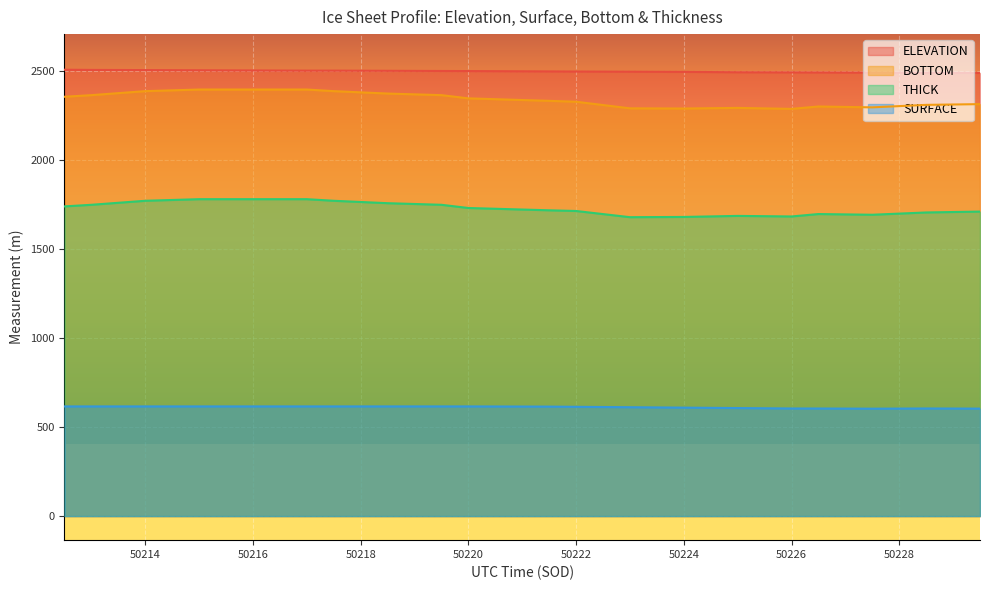

How many categories are shown in the chart?

20